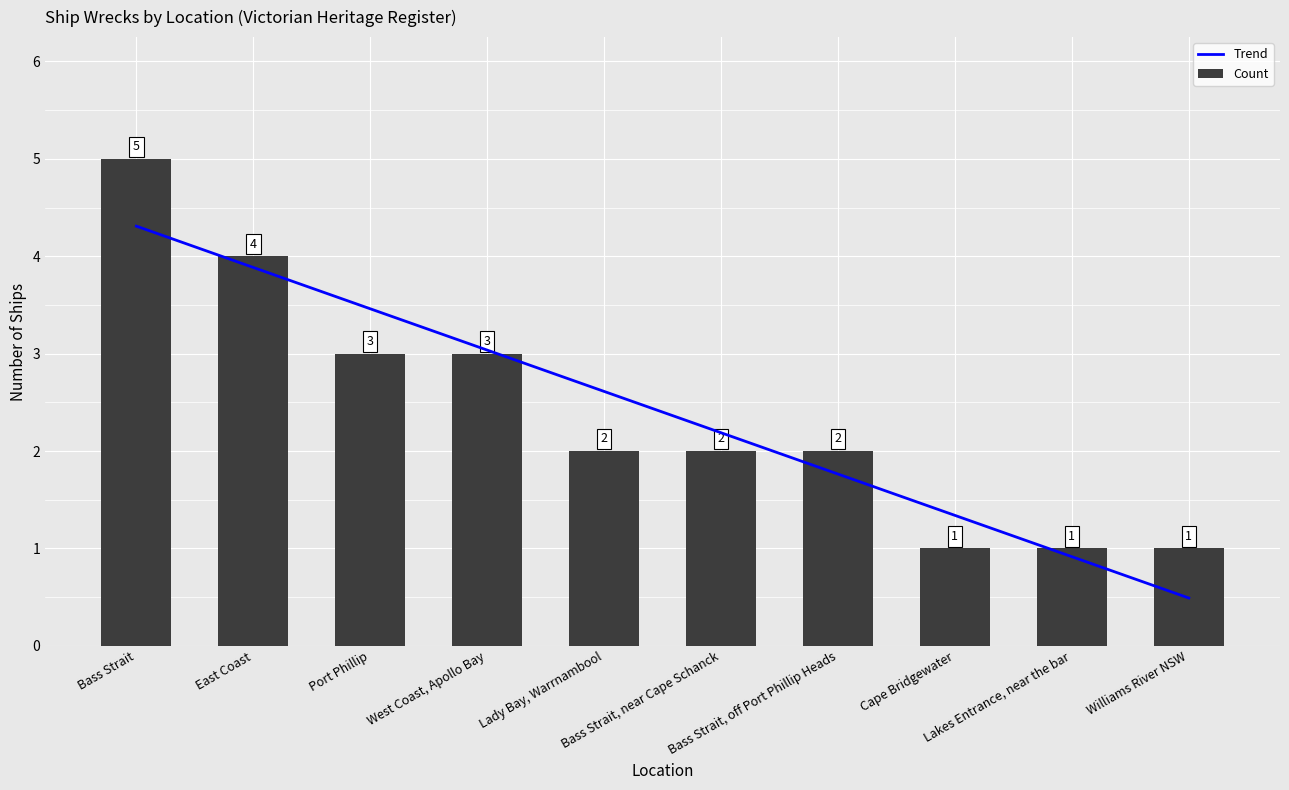

What is the average value of the Count series?

2.4